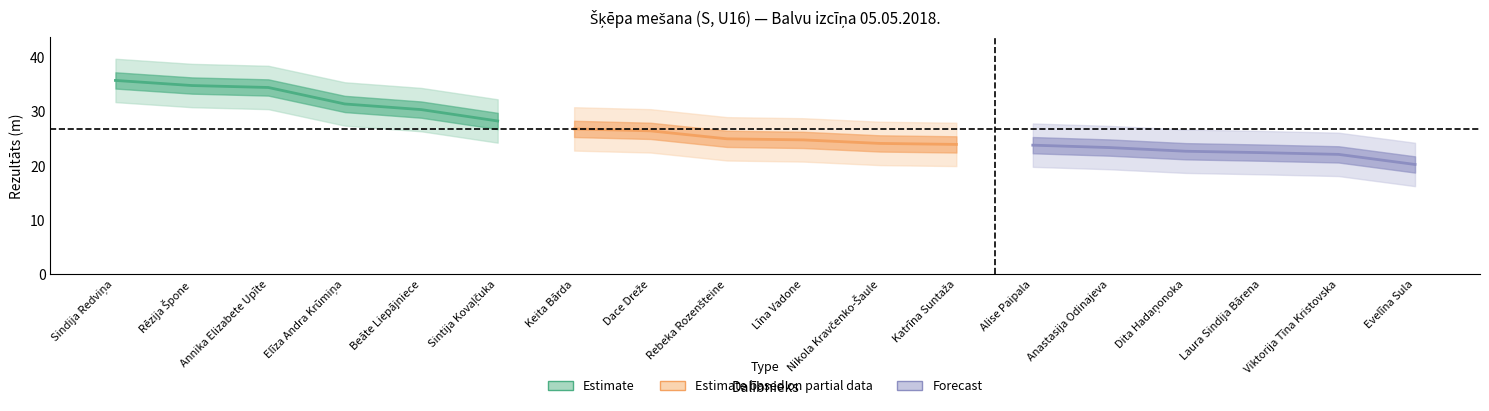

What are all the series names shown in the legend?

Estimate, Estimate based on partial data, Forecast